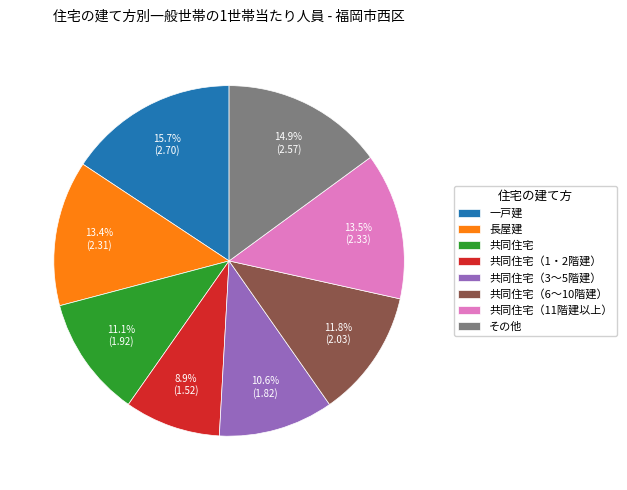

How much of the chart is everything except 一戸建?

84.3%